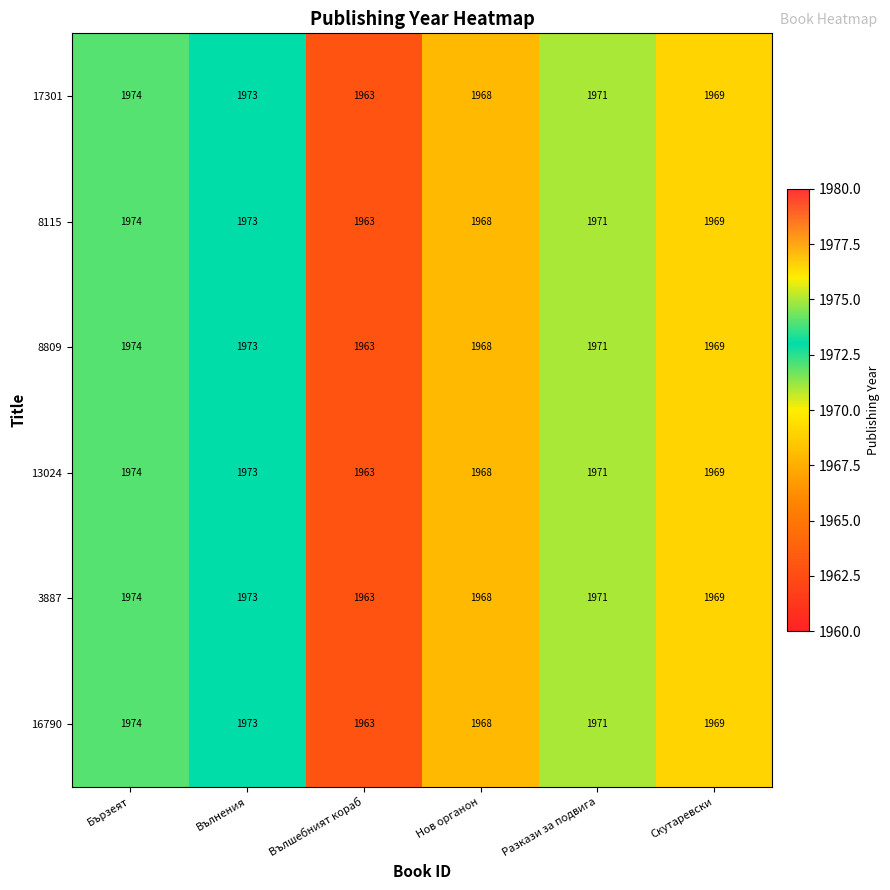

Count the number of categories in the chart.

6